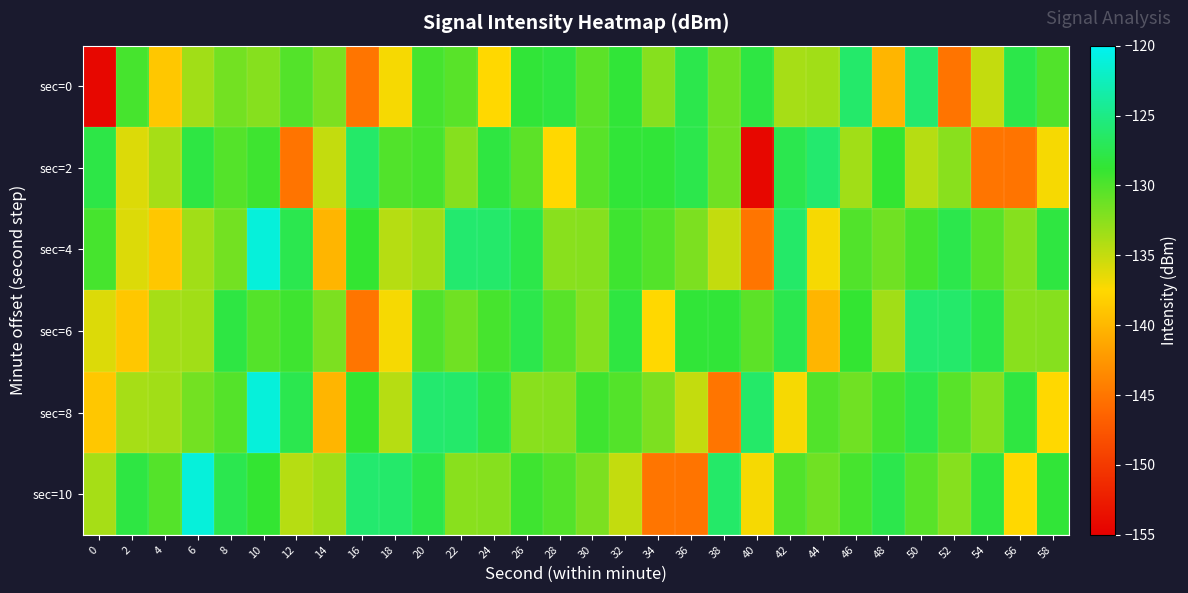

Which has a higher value, 50 or 52?

50